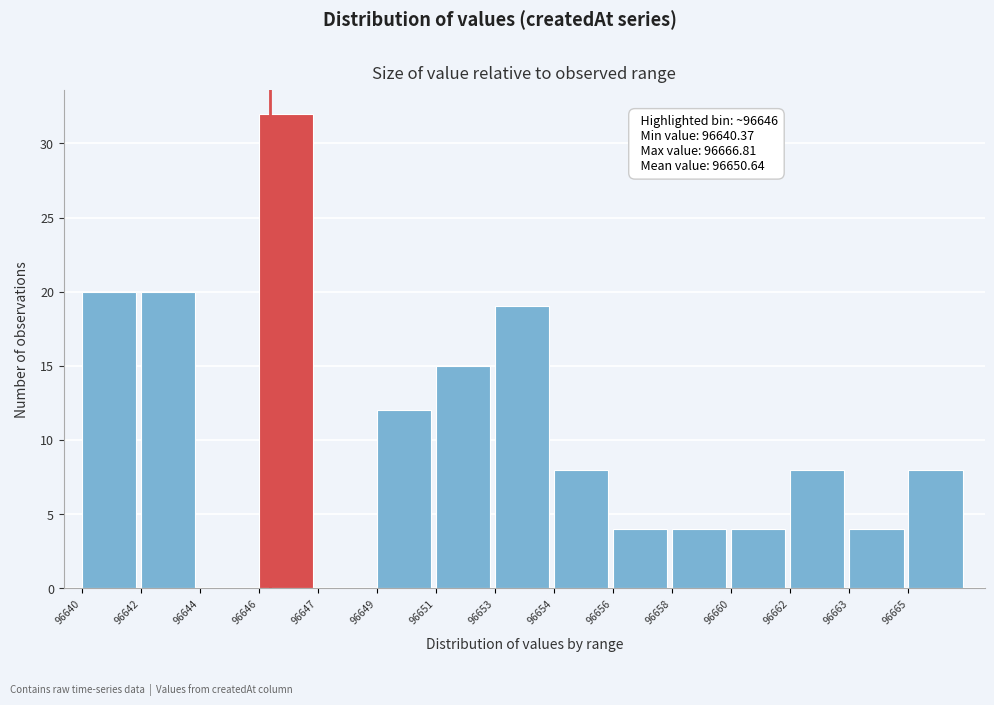

Reading left to right, transcribe all the data shown in this chart.

96640=20	96642=20	96644=0	96646=32	96647=0	96649=12	96651=15	96653=19	96654=8	96656=4	96658=4	96660=4	96662=8	96663=4	96665=8